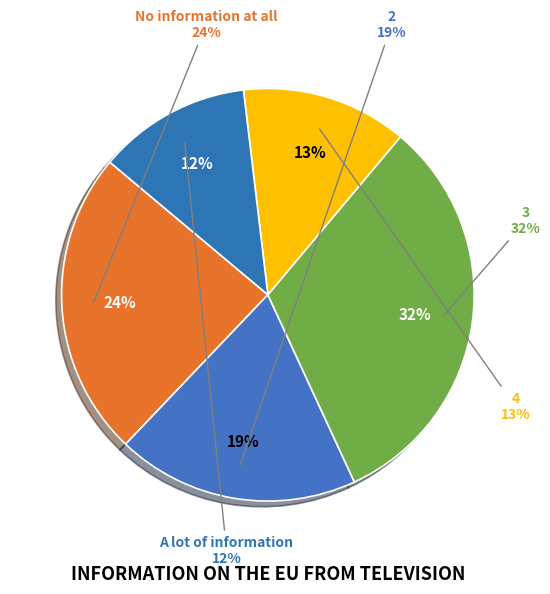

How many slices are in this pie chart?

5